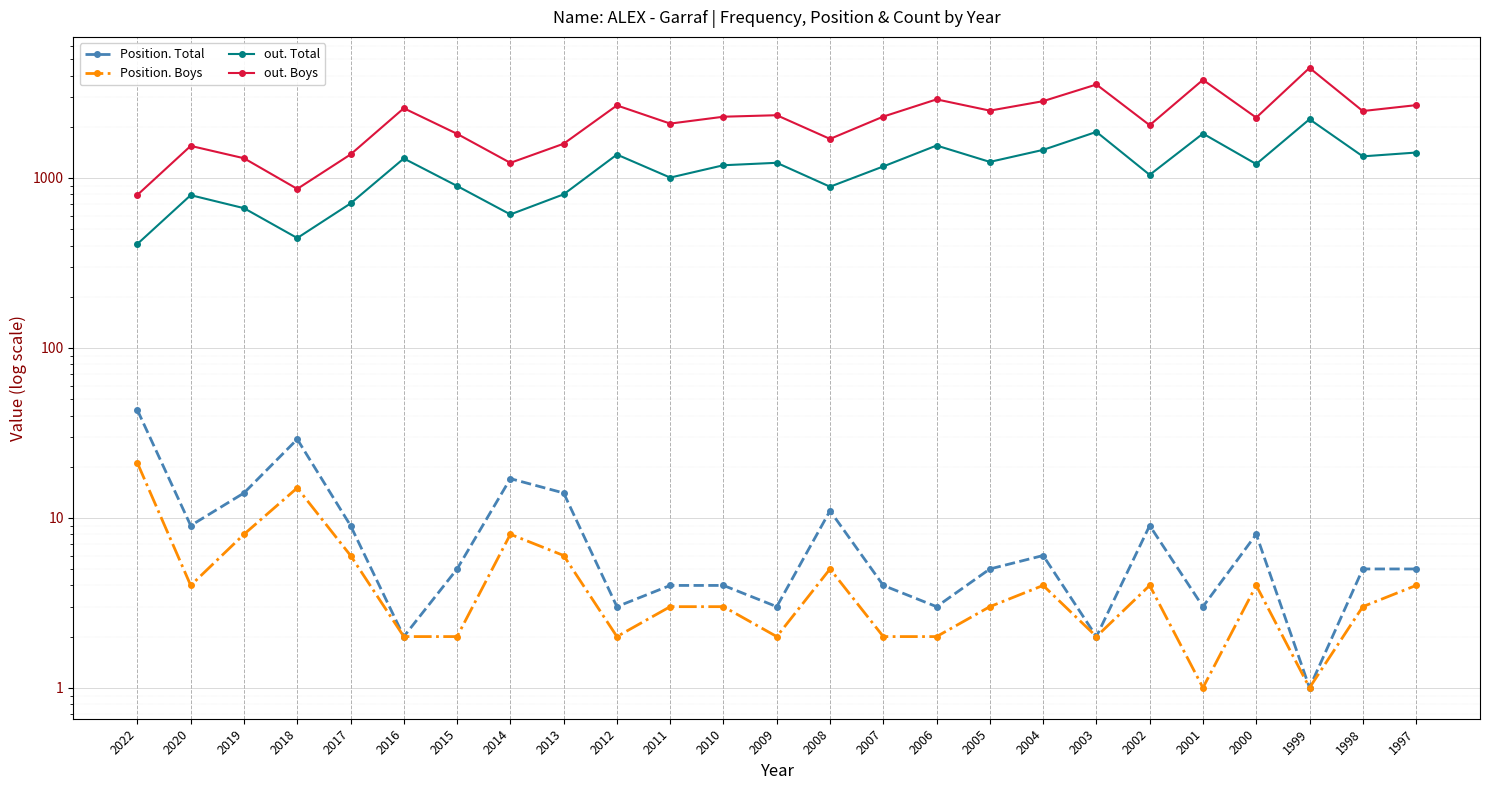

Which has a higher value, 2007 or 2011?

2007